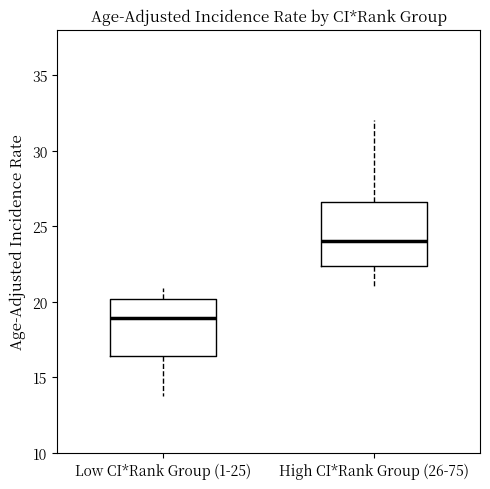

Reading left to right, read every box against the y-axis: the position of its median line, the range the box covers, and the ends of its whiskers. The values are not printed on the chart, so give them approximately, as read against the axis.

Low CI*Rank Group (1-25): median 19.0, box 16.5 to 20.0, whiskers 14.0 to 21.0
High CI*Rank Group (26-75): median 24.0, box 22.5 to 26.5, whiskers 21.0 to 32.0